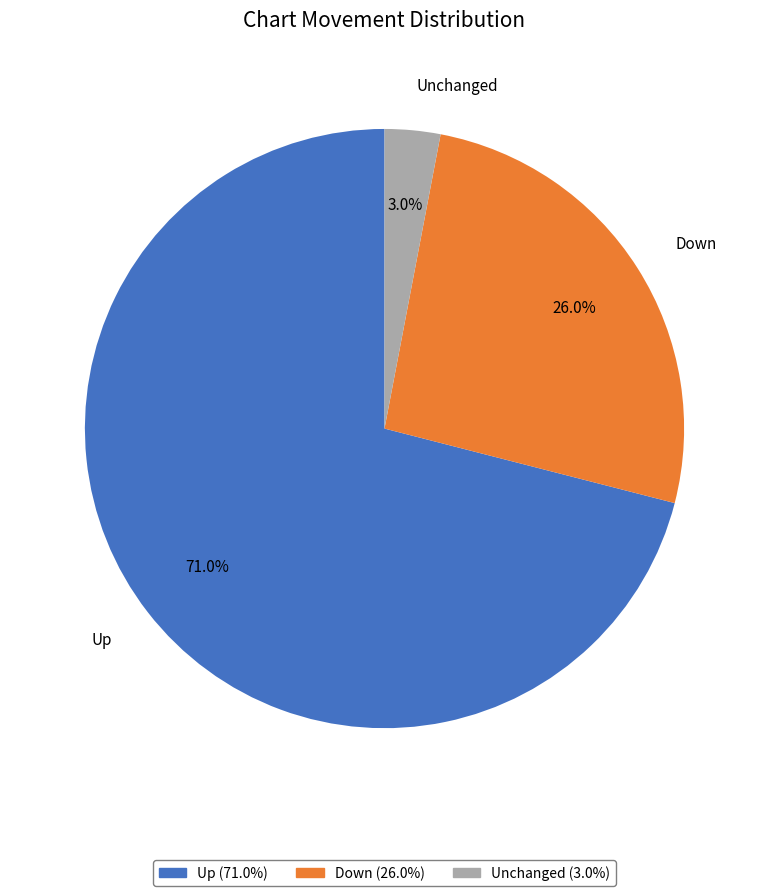

Which category accounts for the majority?

Up